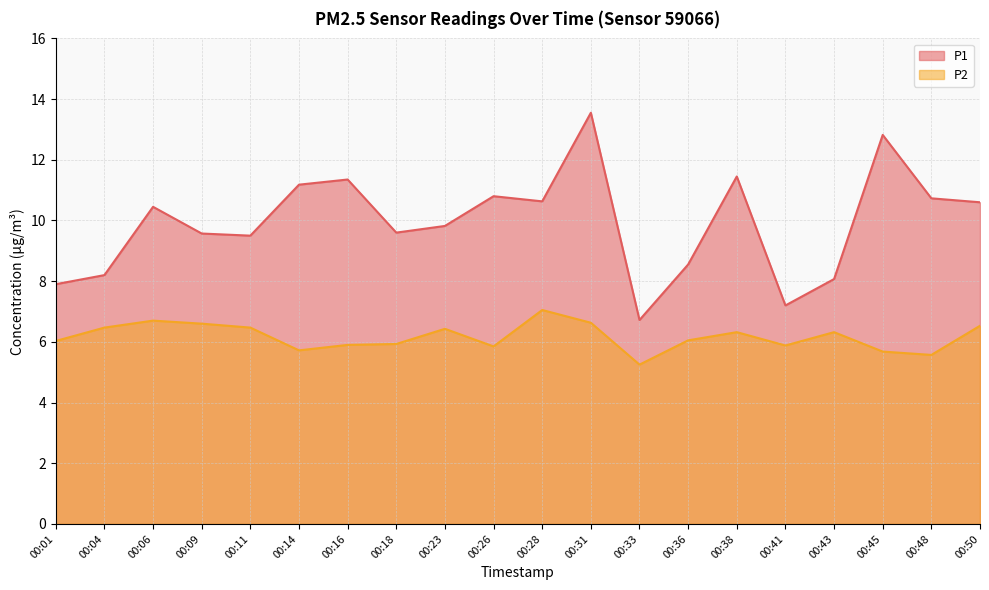

True or false: P1 has a value of 4.3 at 00:18.

False